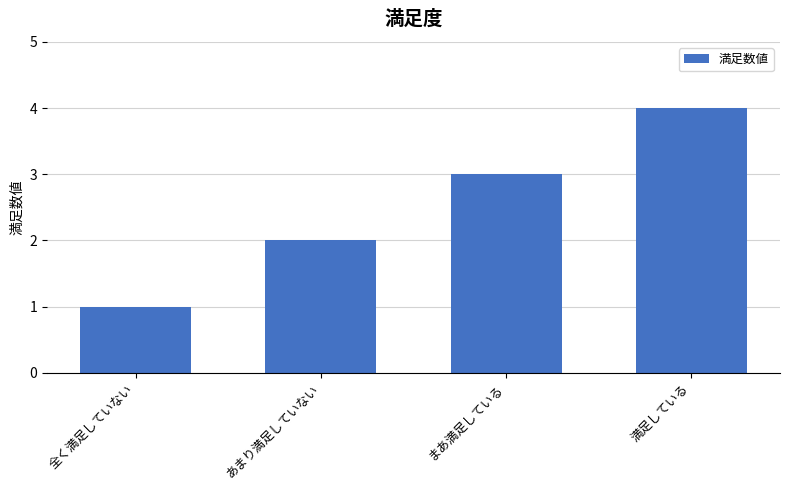

What is the ratio of the value at あまり満足していない to the value at 満足している?

0.5